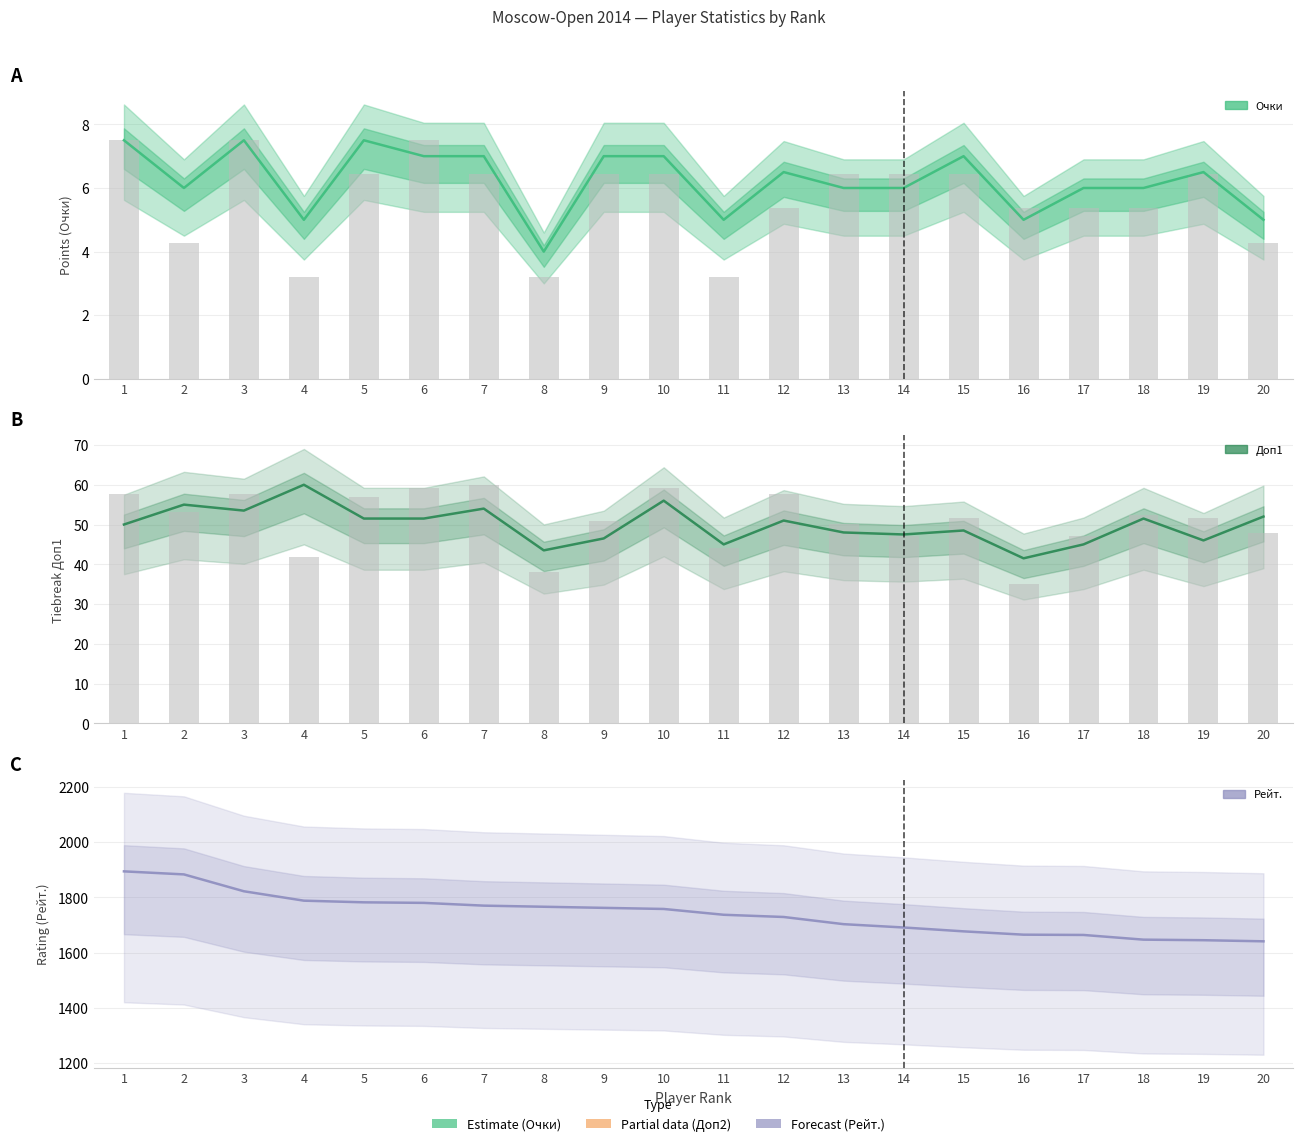

Read the Доп3 bars value at 17.

47.1